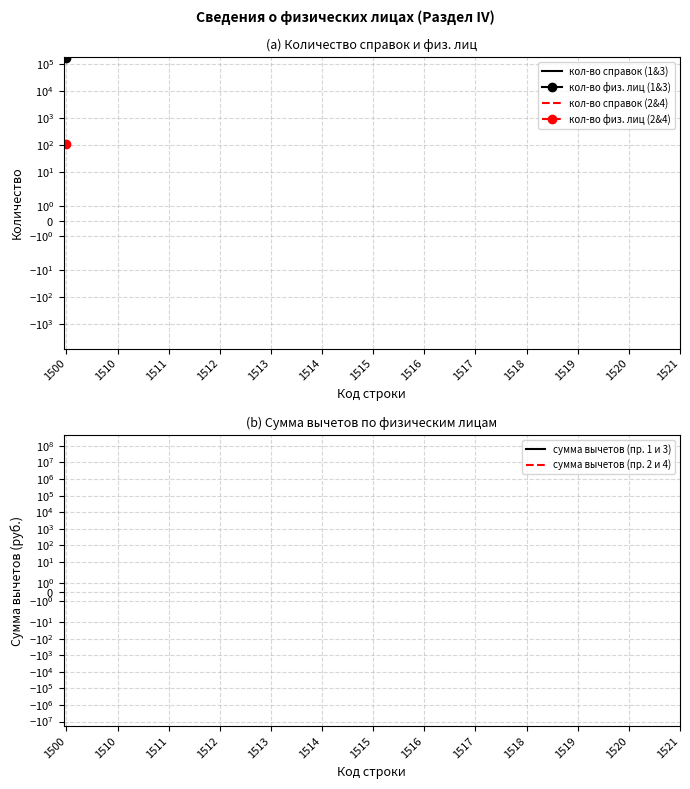

True or false: кол-во физ. лиц (2&4) has more than 2 interior local peaks.

False